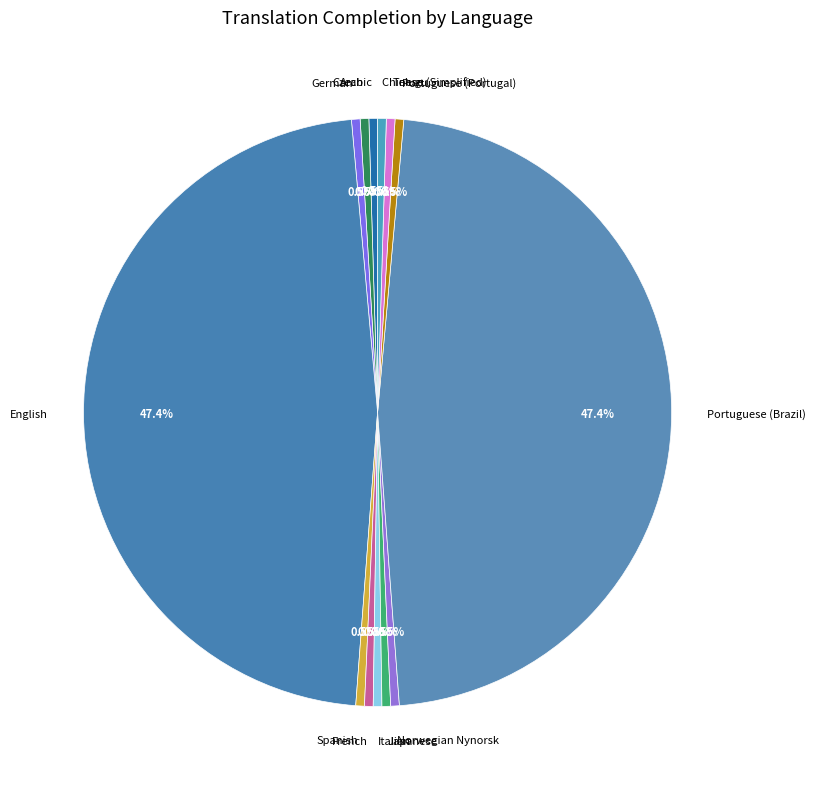

Is Japanese the majority of the pie?

No